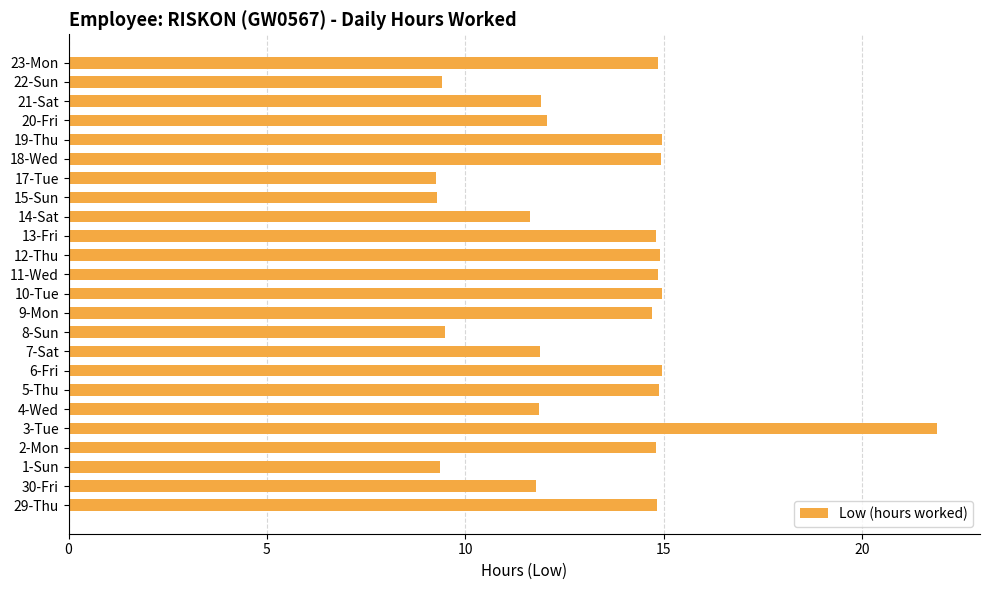

True or false: the data shows 12.1 at 20-Fri.

True